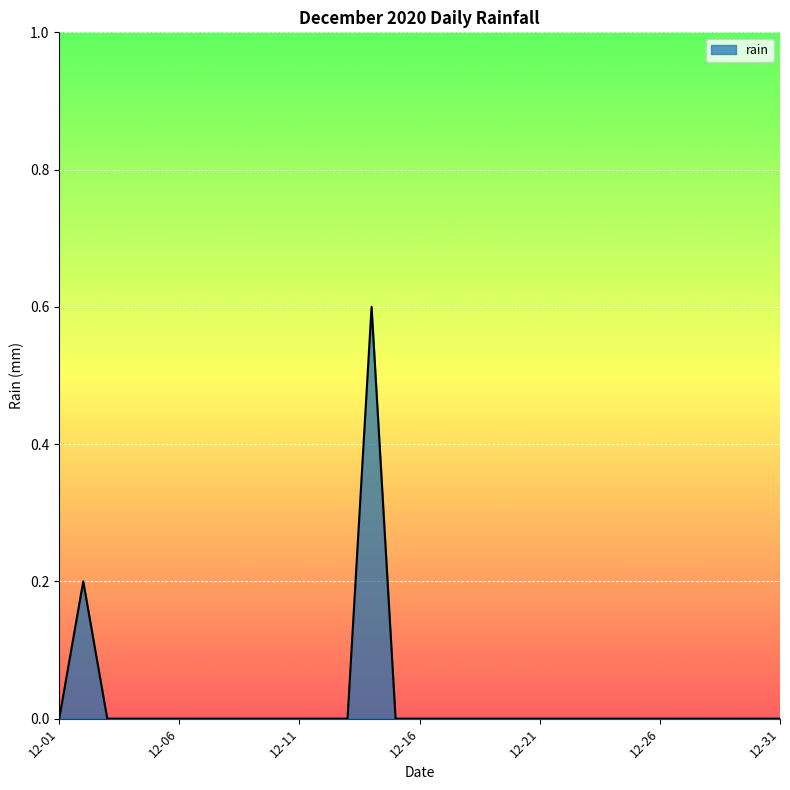

What is the greatest value displayed?

0.6